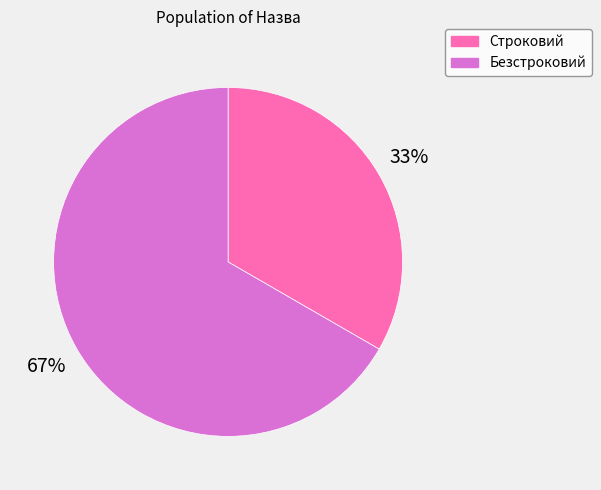

To the nearest percent, what is the average slice percentage?

50%